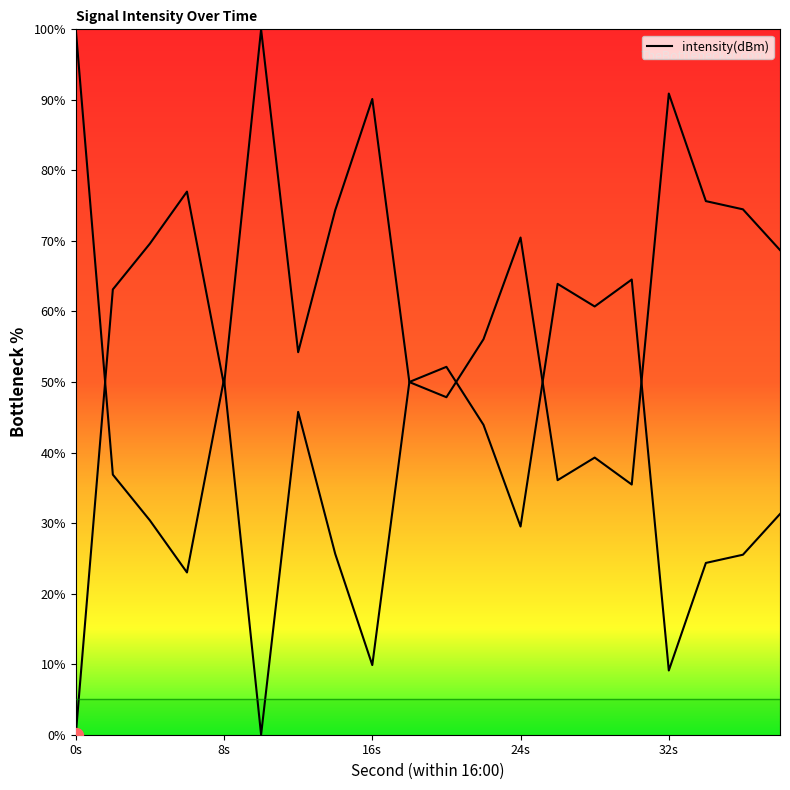

What value does the data have at 12?

54.2